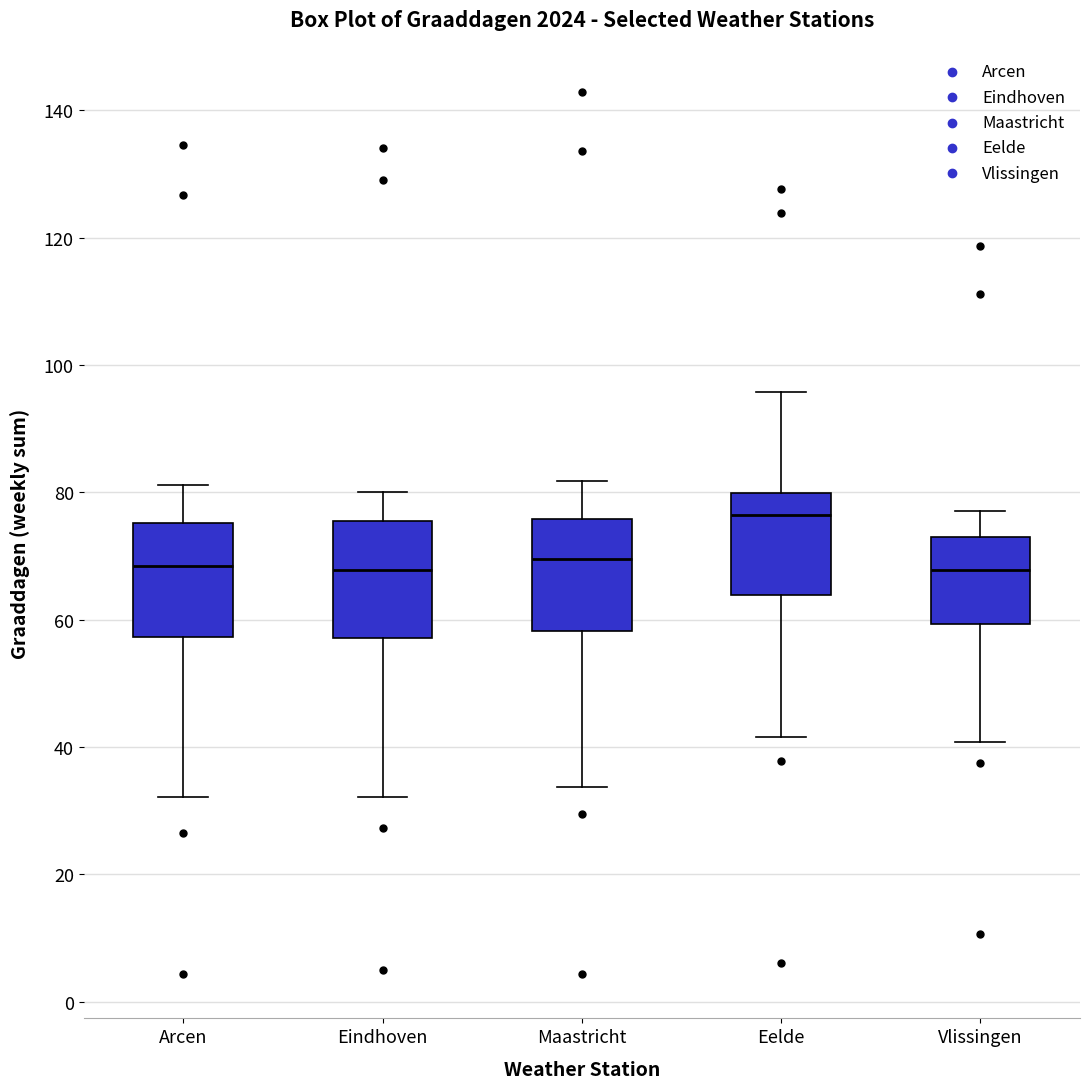

Reading left to right, transcribe this box plot: for each box, give where its median line is, the range the box spans, and where its two whiskers end, as read against the y-axis. The values are not printed on the chart, so give them approximately, as read against the axis.

Arcen: median 68, box 58 to 76, whiskers 32 to 82
Eindhoven: median 68, box 58 to 76, whiskers 32 to 80
Maastricht: median 70, box 58 to 76, whiskers 34 to 82
Eelde: median 76, box 64 to 80, whiskers 42 to 96
Vlissingen: median 68, box 60 to 72, whiskers 40 to 78